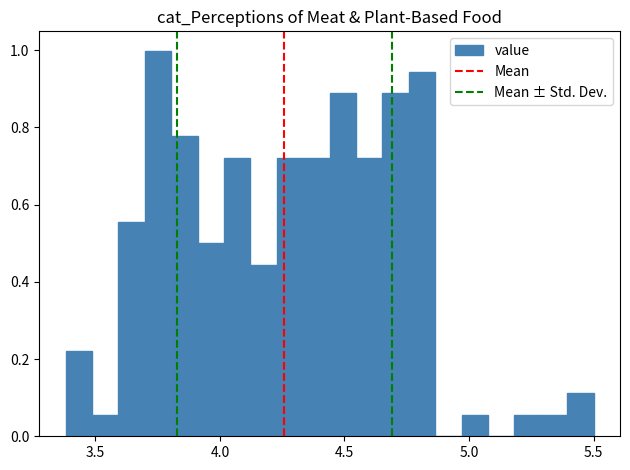

Read against the x-axis, roughly where is the centre of the tallest bar?

3.75